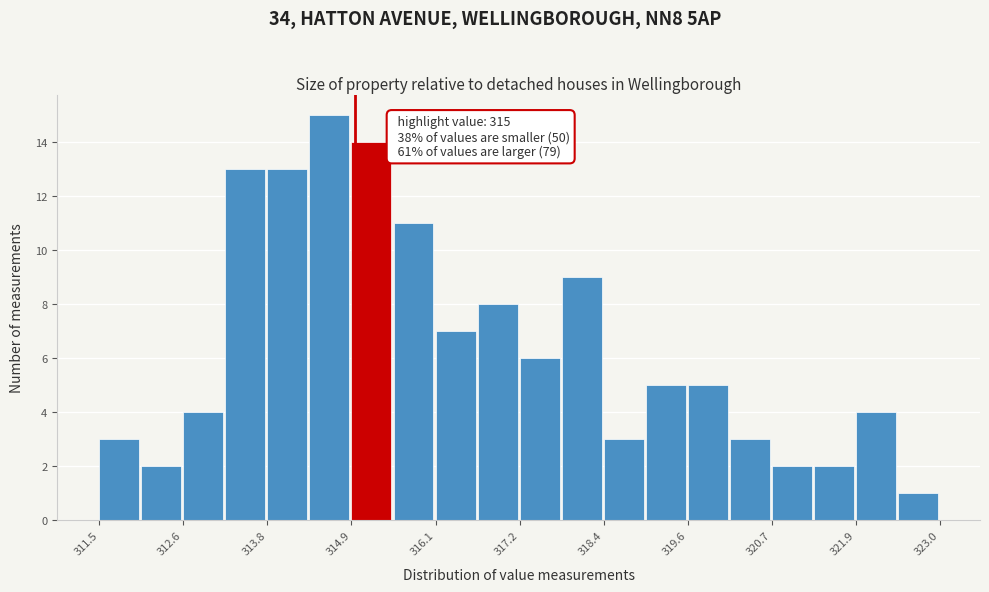

Around what value on the x-axis is the tallest bar? Give the approximate position of its centre, as read against the axis.

314.6